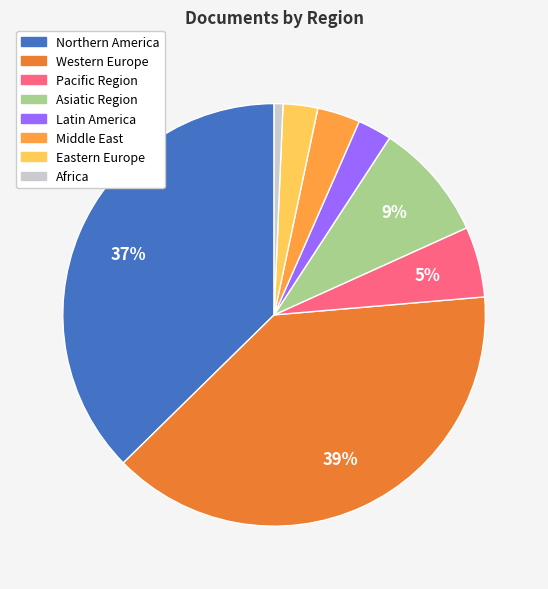

Is there any slice that represents more than half of the pie?

No